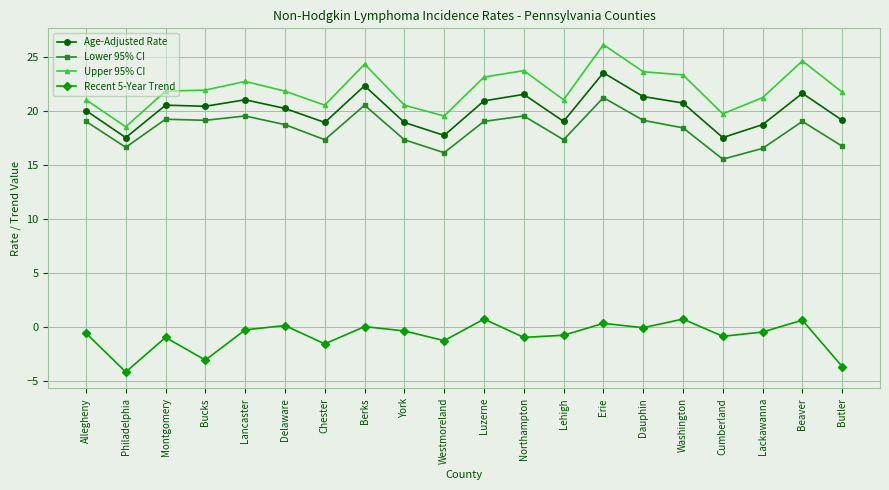

True or false: Age-Adjusted Rate and Lower 95% CI intersect in this chart.

False